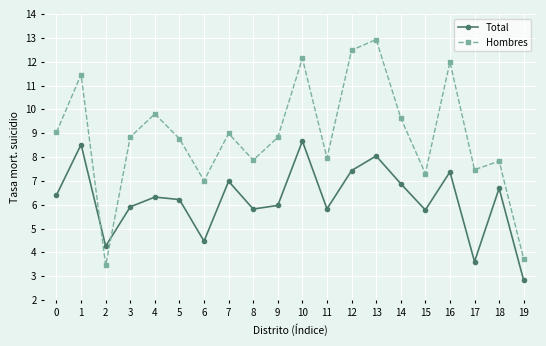

Where is the first local maximum for Hombres?

1